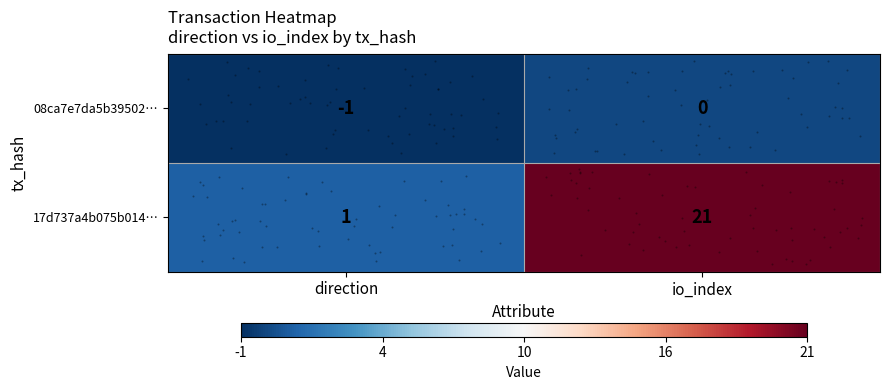

How many series are shown in this chart?

2